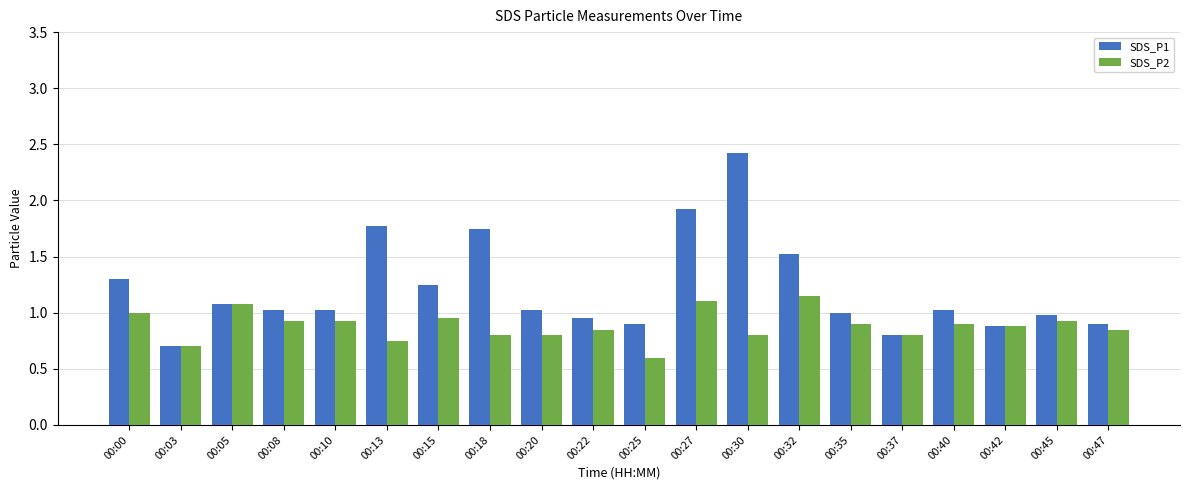

Which series changed the most between 00:18 and 00:42?

SDS_P1